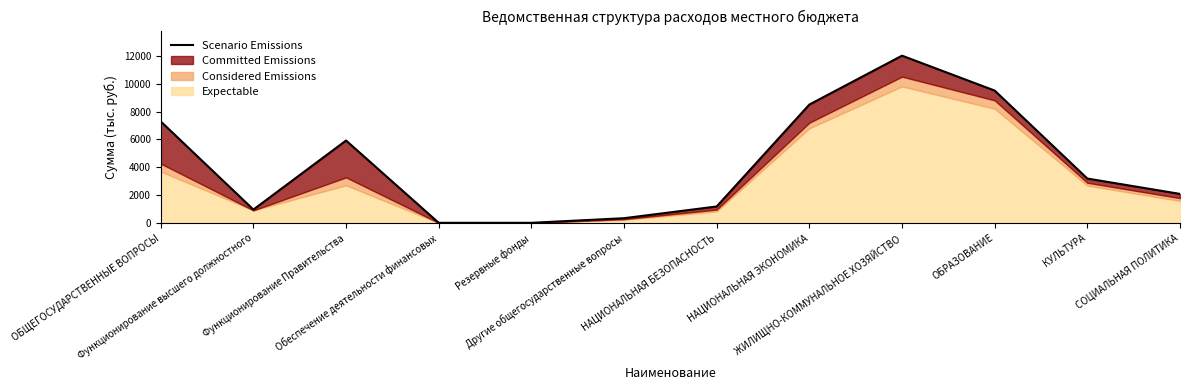

How many interior local valleys (lower than both neighbors) does the data have?

2